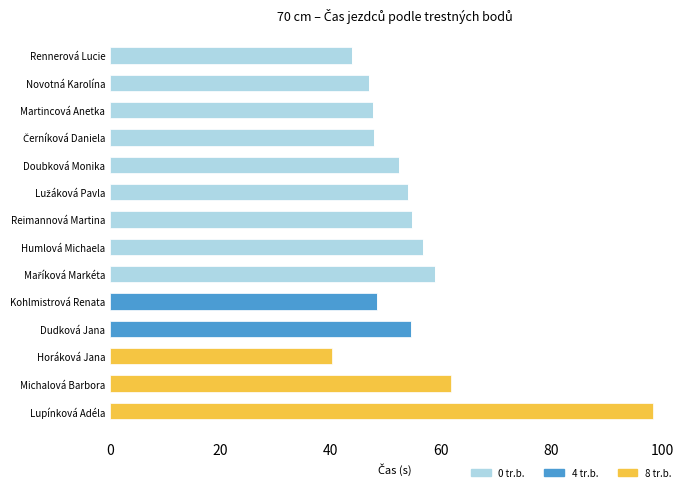

Is it true that 0 tr.b. equals 0.0 at Michalová Barbora?

True